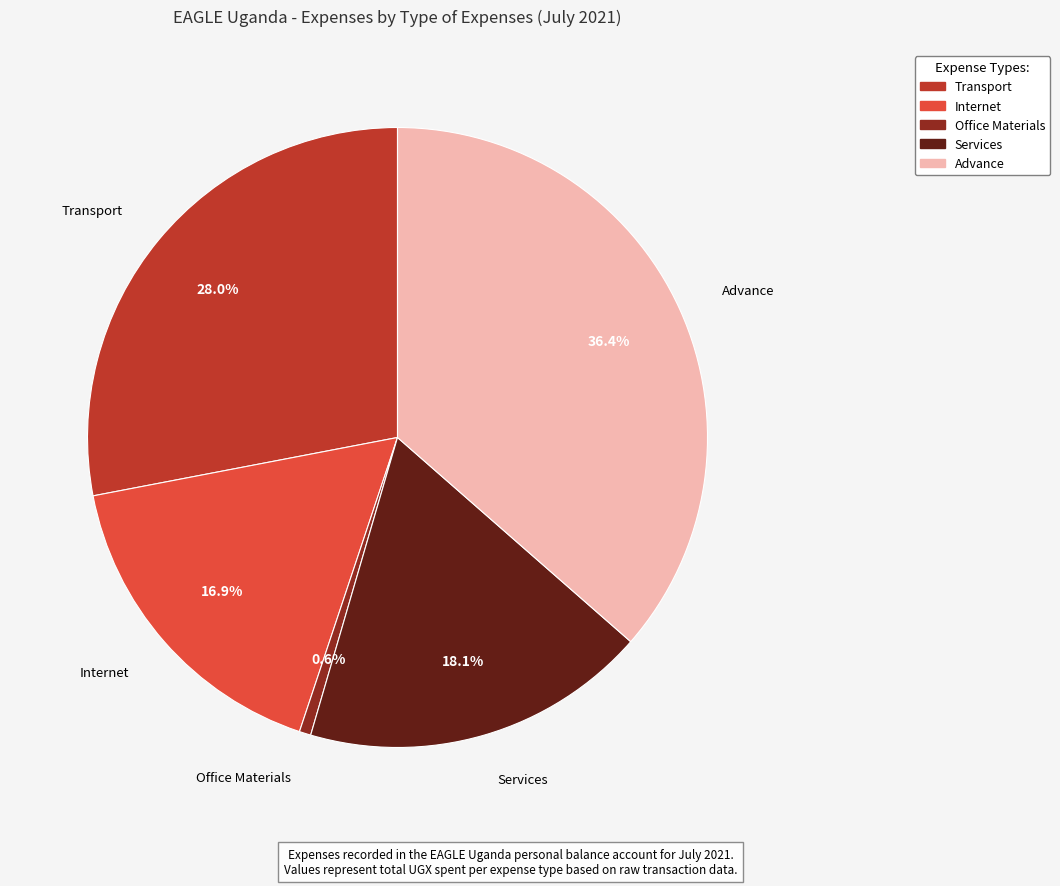

Does Office Materials represent more than half of the total?

No